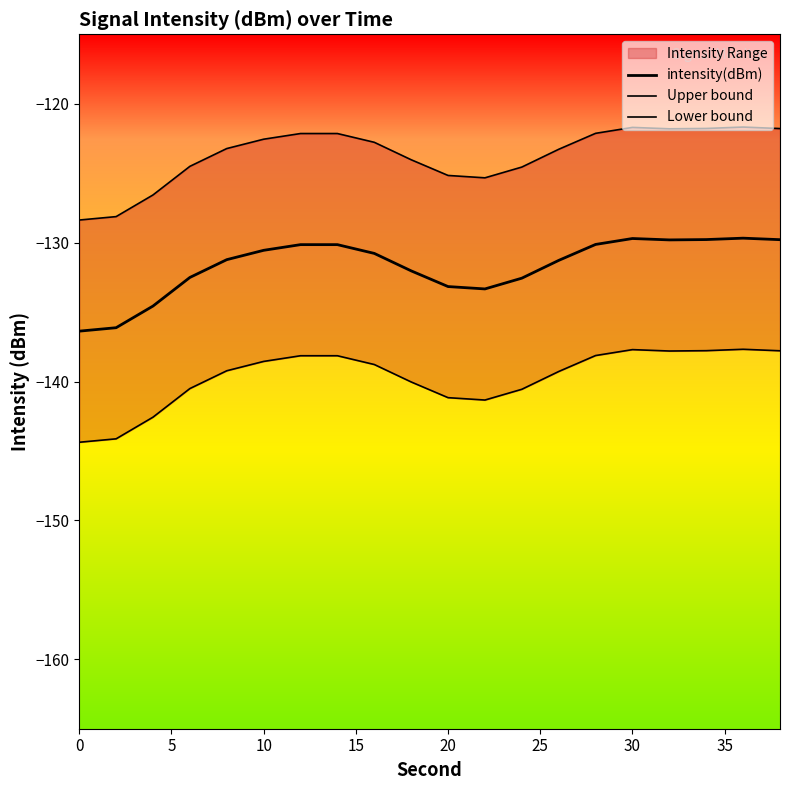

Does the chart display data point markers on the line(s)?

No